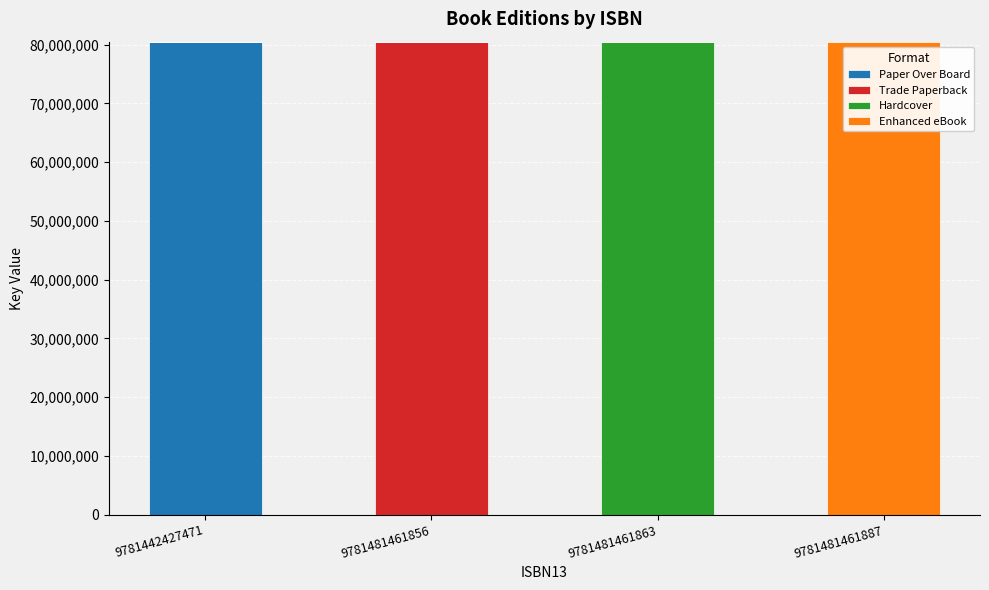

At which label does Paper Over Board reach its peak?

9781442427471